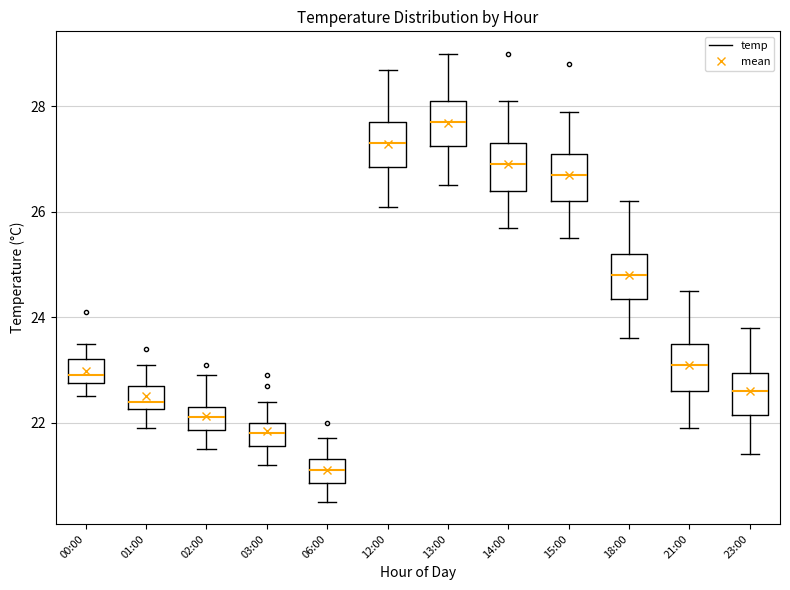

Reading left to right, read every box against the y-axis: the position of its median line, the range the box covers, and the ends of its whiskers. The values are not printed on the chart, so give them approximately, as read against the axis.

00:00: median 23.0, box 22.8 to 23.2, whiskers 22.6 to 23.6
01:00: median 22.4, box 22.2 to 22.8, whiskers 22.0 to 23.2
02:00: median 22.2, box 21.8 to 22.4, whiskers 21.6 to 23.0
03:00: median 21.8, box 21.6 to 22.0, whiskers 21.2 to 22.4
06:00: median 21.2, box 20.8 to 21.4, whiskers 20.6 to 21.8
12:00: median 27.4, box 26.8 to 27.8, whiskers 26.2 to 28.8
13:00: median 27.8, box 27.2 to 28.2, whiskers 26.6 to 29.0
14:00: median 27.0, box 26.4 to 27.4, whiskers 25.8 to 28.2
15:00: median 26.8, box 26.2 to 27.2, whiskers 25.6 to 28.0
18:00: median 24.8, box 24.4 to 25.2, whiskers 23.6 to 26.2
21:00: median 23.2, box 22.6 to 23.6, whiskers 22.0 to 24.6
23:00: median 22.6, box 22.2 to 23.0, whiskers 21.4 to 23.8